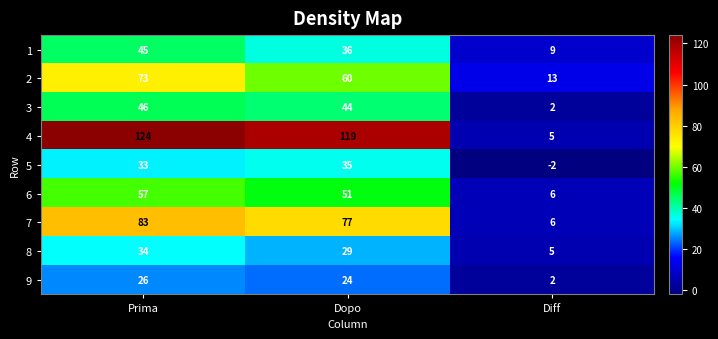

What is the difference between the 7 values at Prima and Dopo?

6